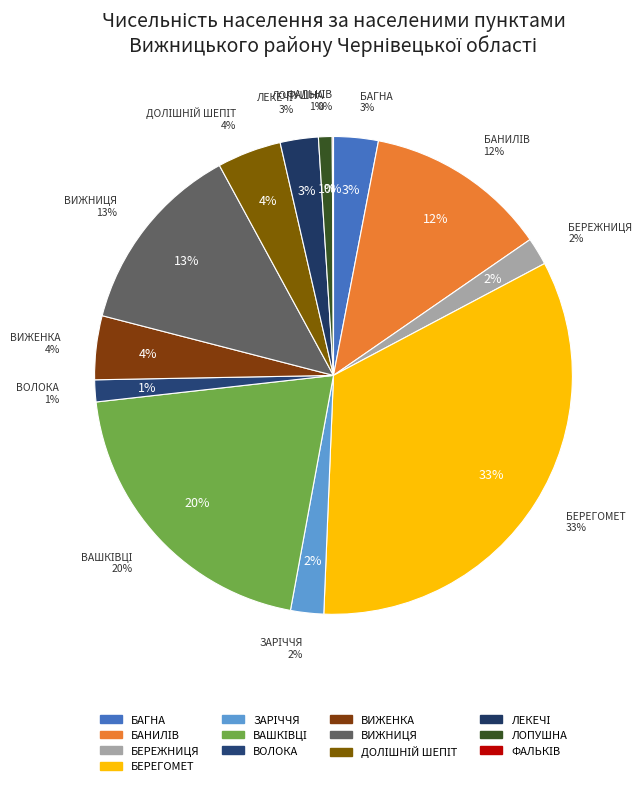

What percentage is the ДОЛІШНІЙ ШЕПІТ slice, to the nearest percent?

4%